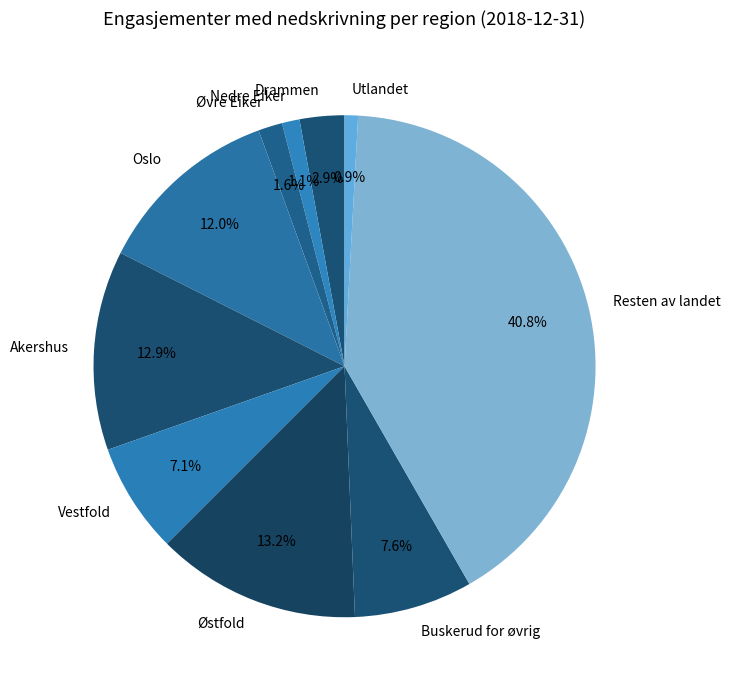

How many slices are in this pie chart?

10